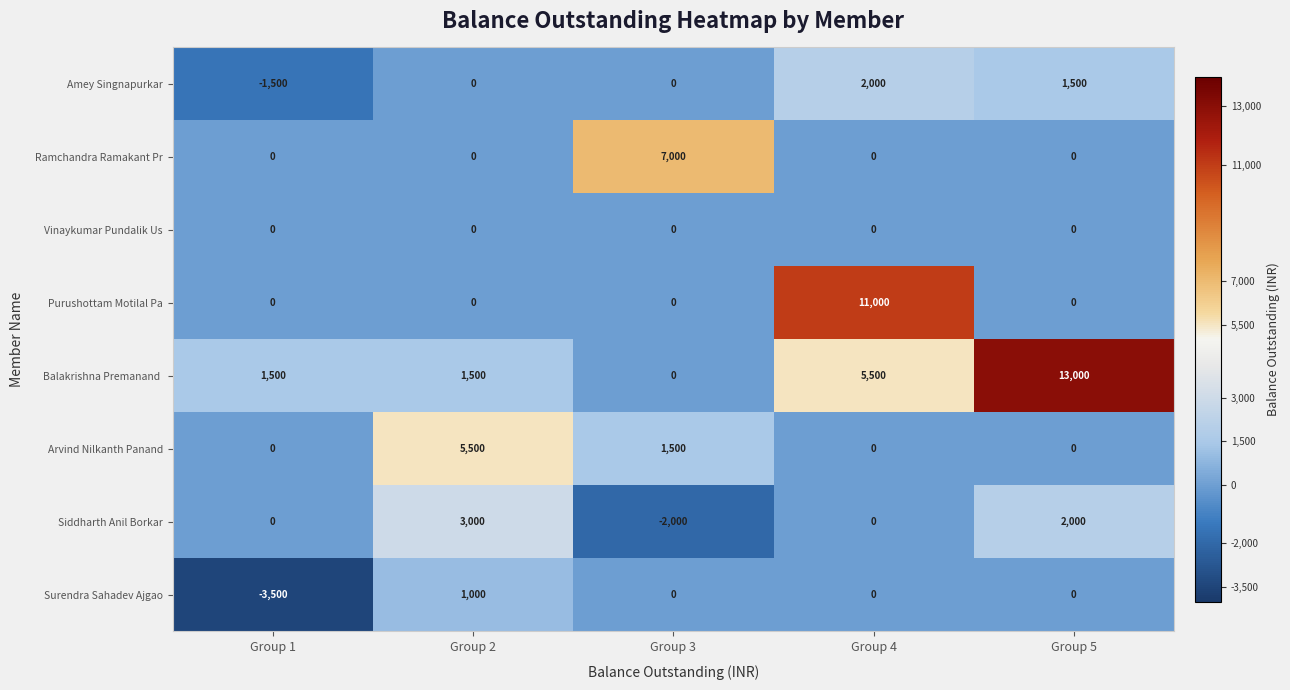

What is the difference between the highest and lowest values at Group 5?

13000